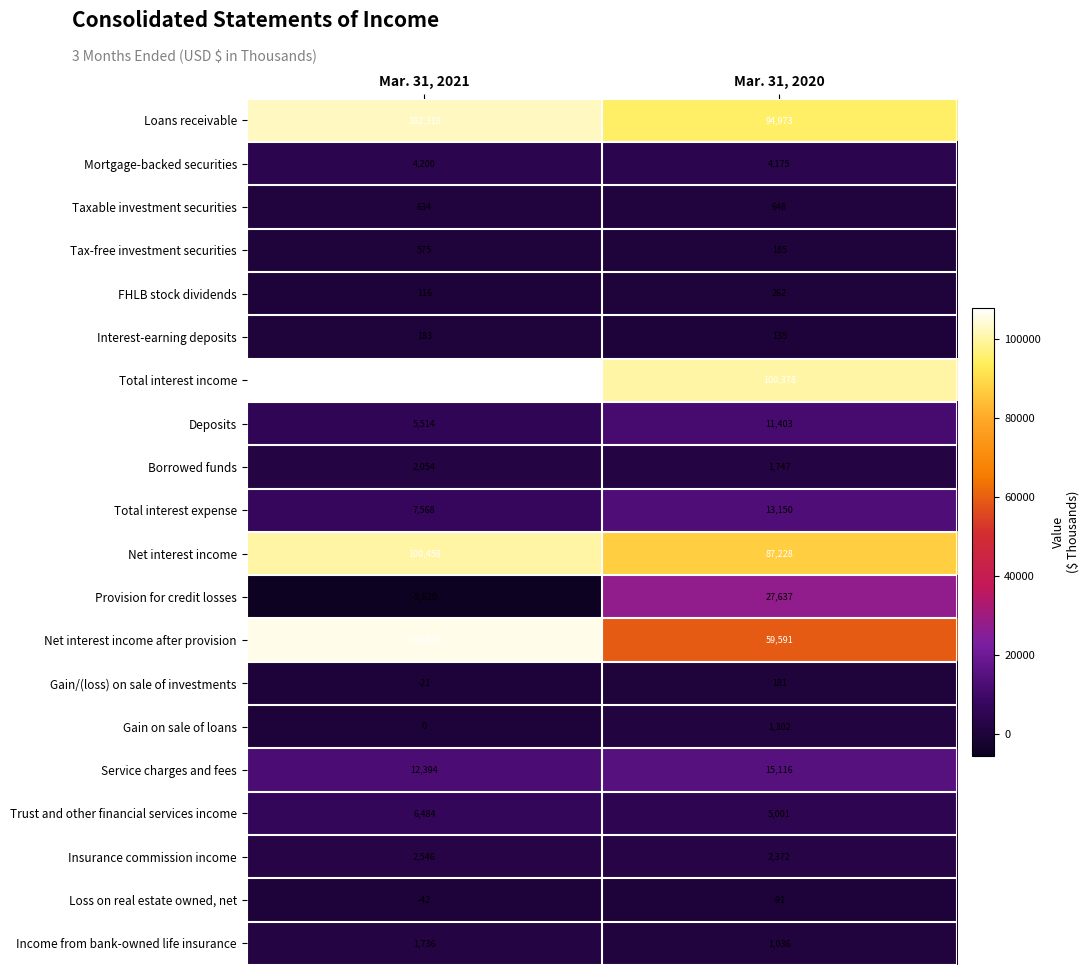

What is the highest value of the FHLB stock dividends series?

262